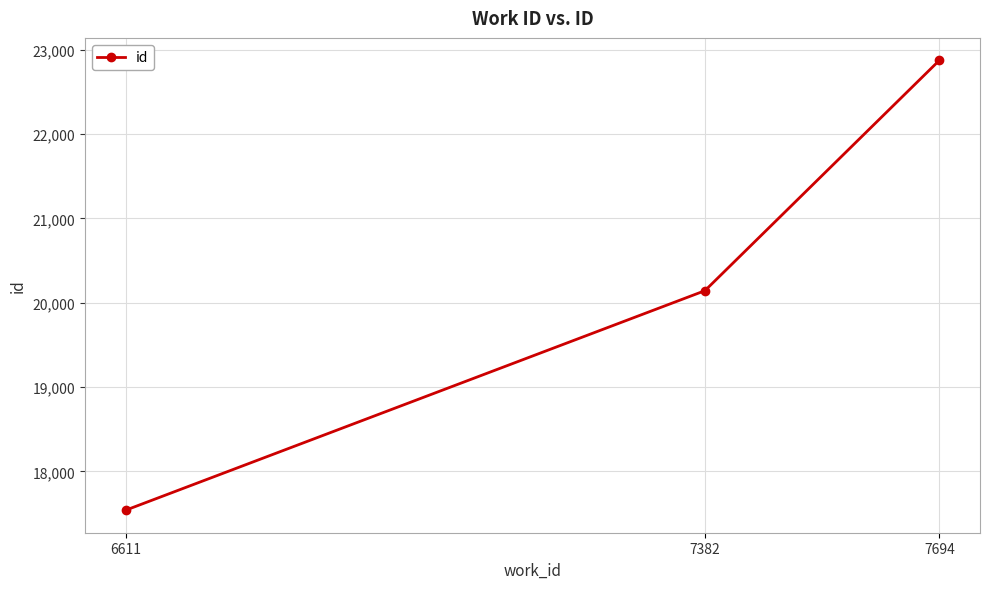

Rank the categories by value from lowest to highest.

6611, 7382, 7694